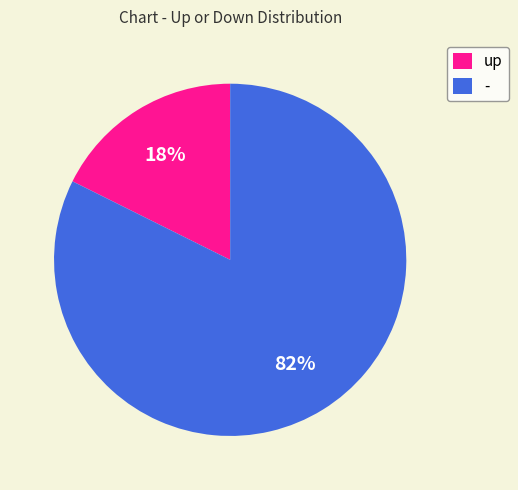

How many slices are in this pie chart?

2